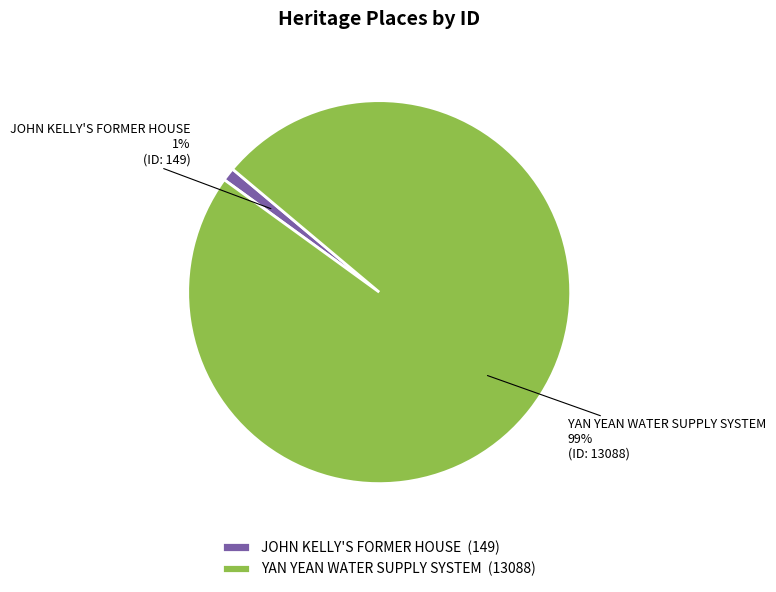

True or false: YAN YEAN WATER SUPPLY SYSTEM accounts for 89% of the total.

False